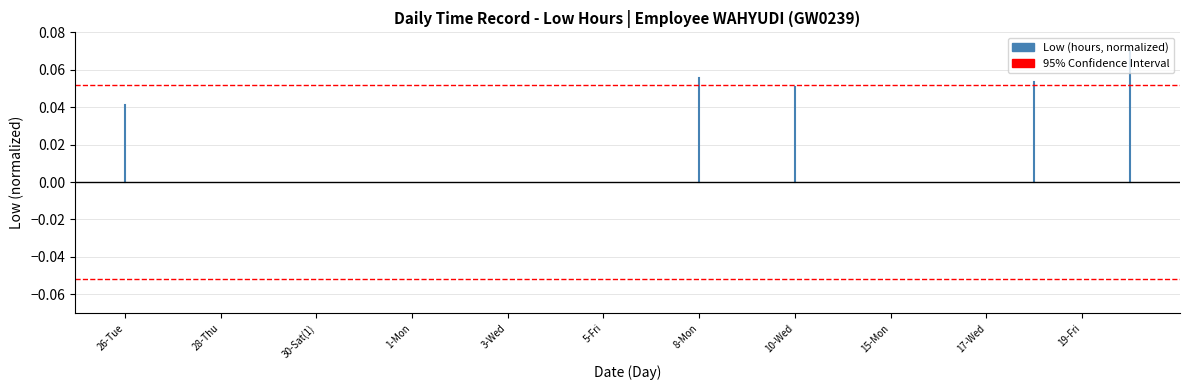

The 95% CI series shows 0.1 at 26-Tue. True or false?

False